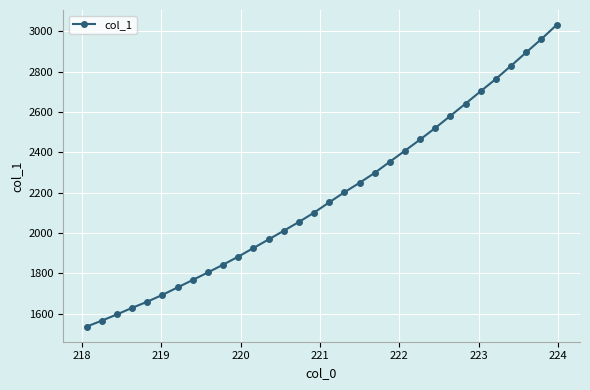

What is the value of the 22nd point from the left?

2408.5